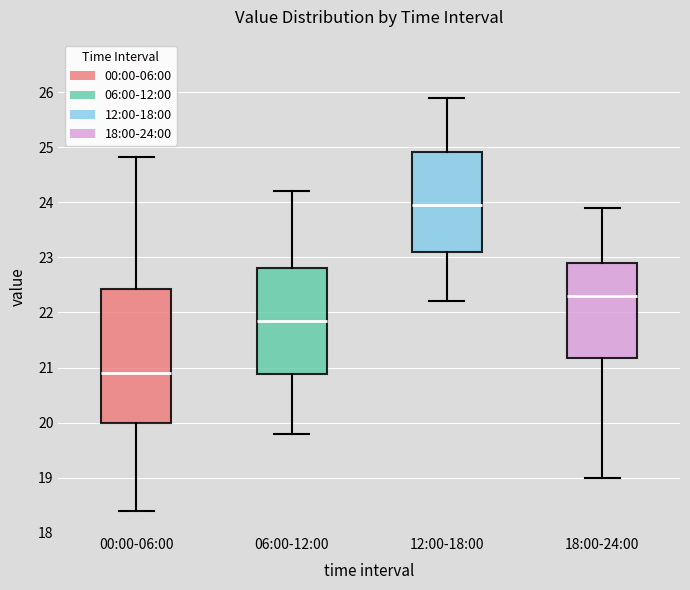

Reading left to right, transcribe this box plot: for each box, give where its median line is, the range the box spans, and where its two whiskers end, as read against the y-axis. The values are not printed on the chart, so give them approximately, as read against the axis.

00:00-06:00: median 20.9, box 20.0 to 22.4, whiskers 18.4 to 24.8
06:00-12:00: median 21.9, box 20.9 to 22.8, whiskers 19.8 to 24.2
12:00-18:00: median 24.0, box 23.1 to 24.9, whiskers 22.2 to 25.9
18:00-24:00: median 22.3, box 21.2 to 22.9, whiskers 19.0 to 23.9